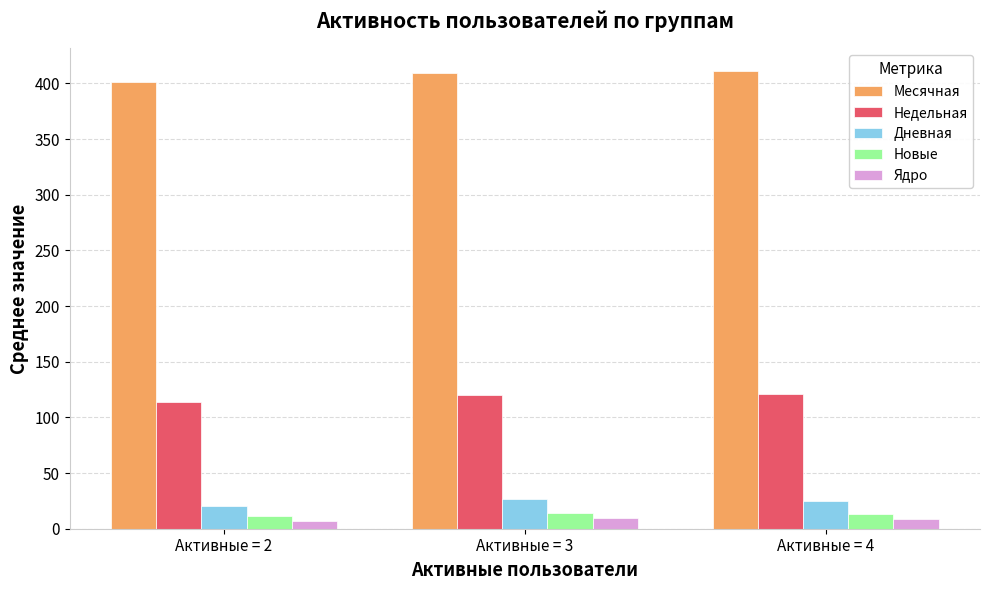

True or false: Недельная has a value of 121.0 at Активные = 4.

True